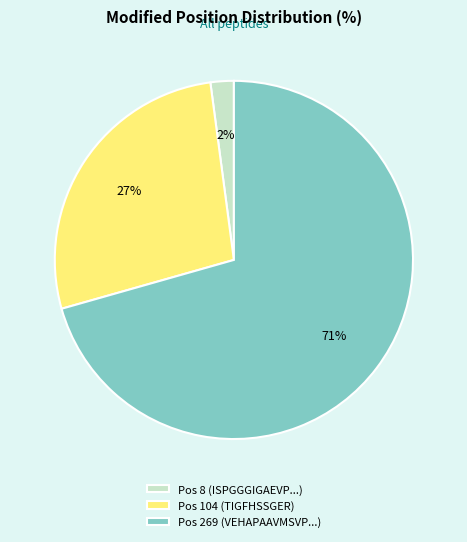

How many segments does this pie chart have?

3